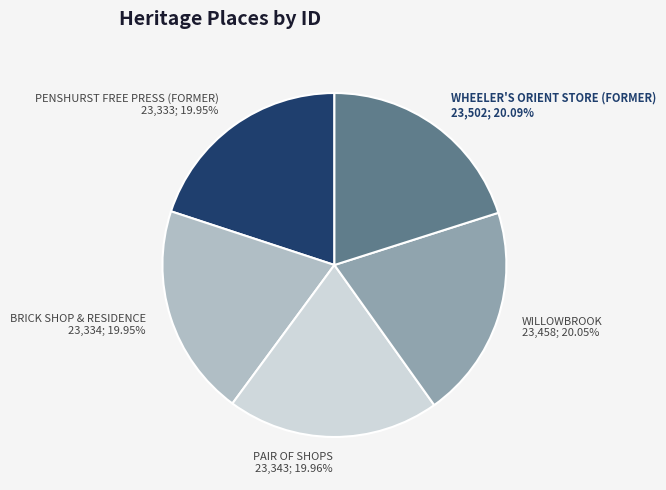

What percentage is the PENSHURST FREE PRESS (FORMER) slice, to the nearest percent?

20%